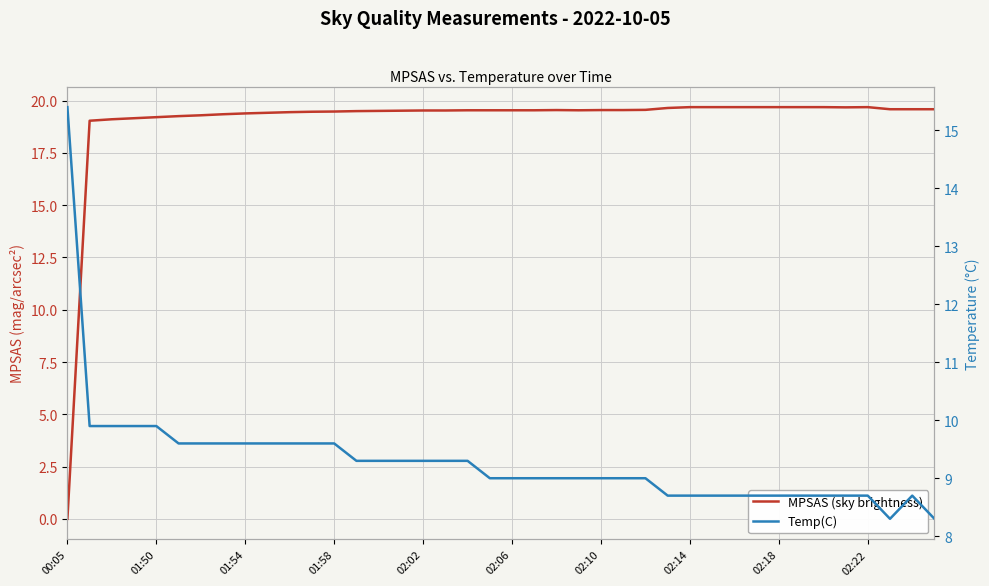

Rank the series by their maximum value, from highest to lowest.

MPSAS (sky brightness), Temp(C)